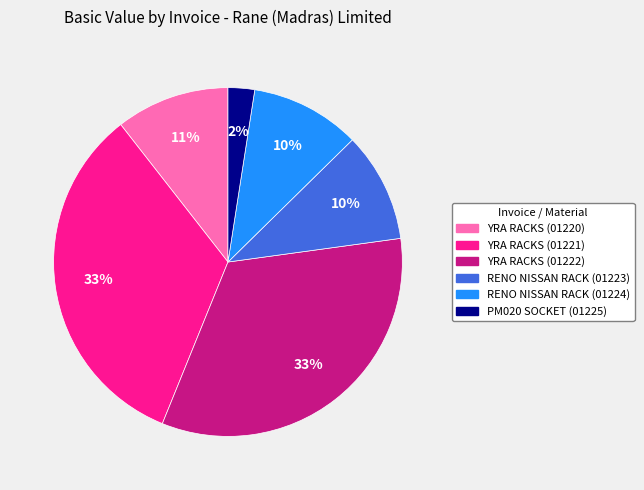

To the nearest percent, what is the average slice percentage?

17%